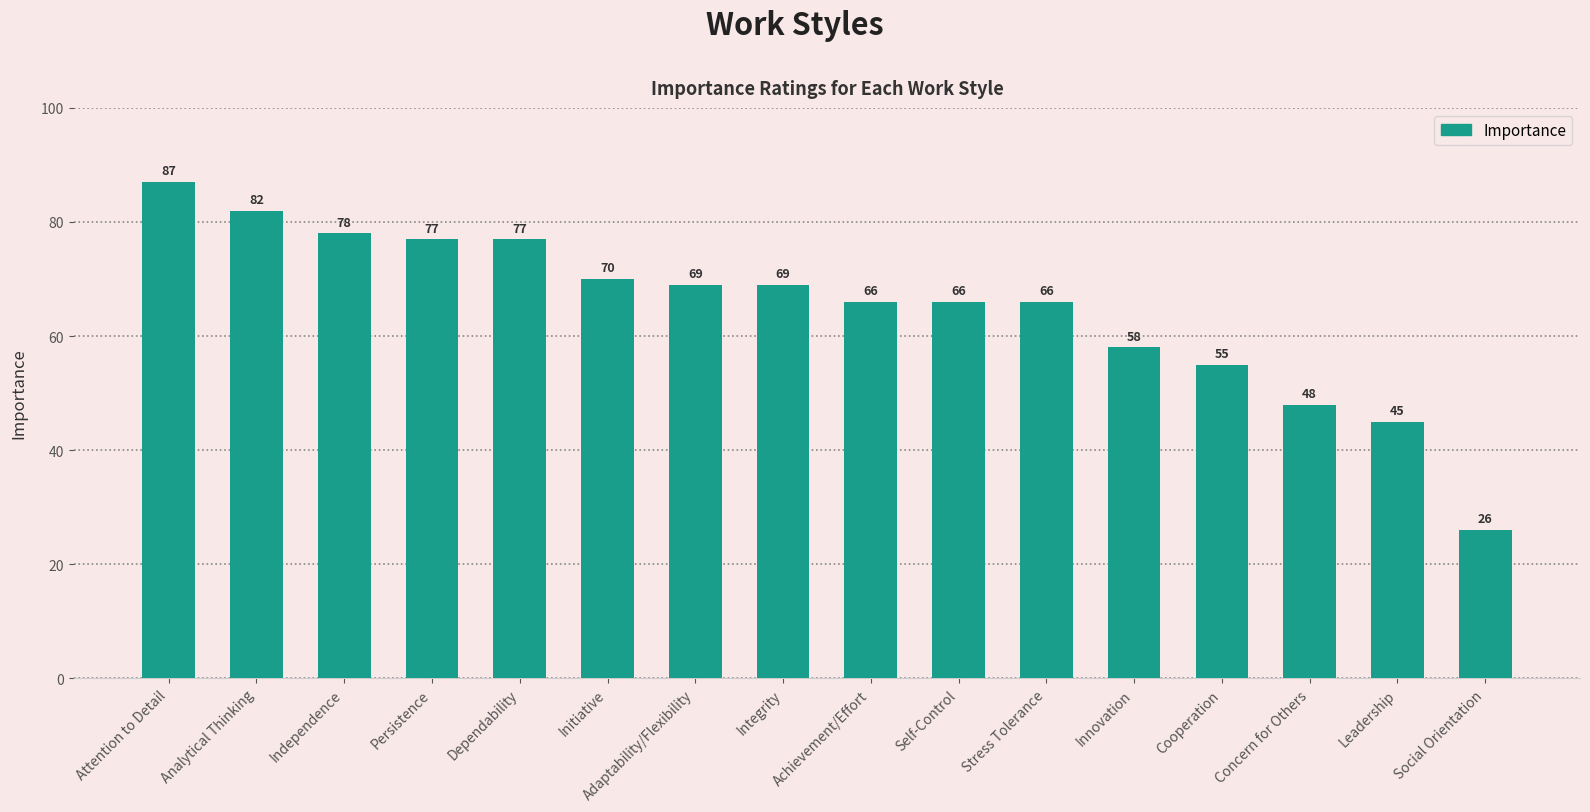

What is the change in value from Integrity to Self-Control?

-3